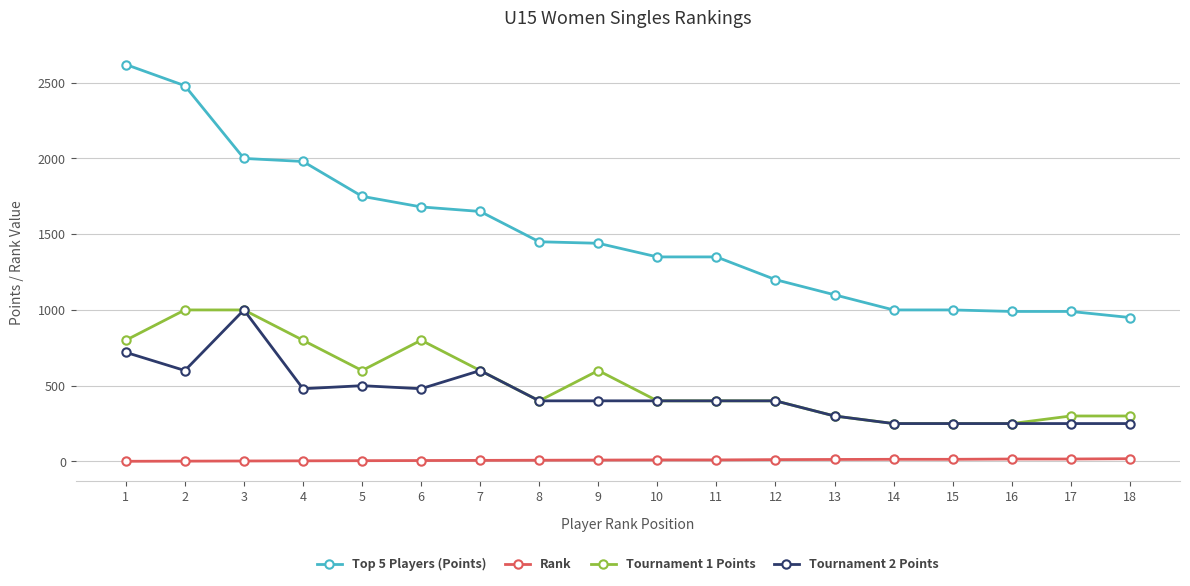

How many values in the Top 5 Players (Points) series are below 1440?

9